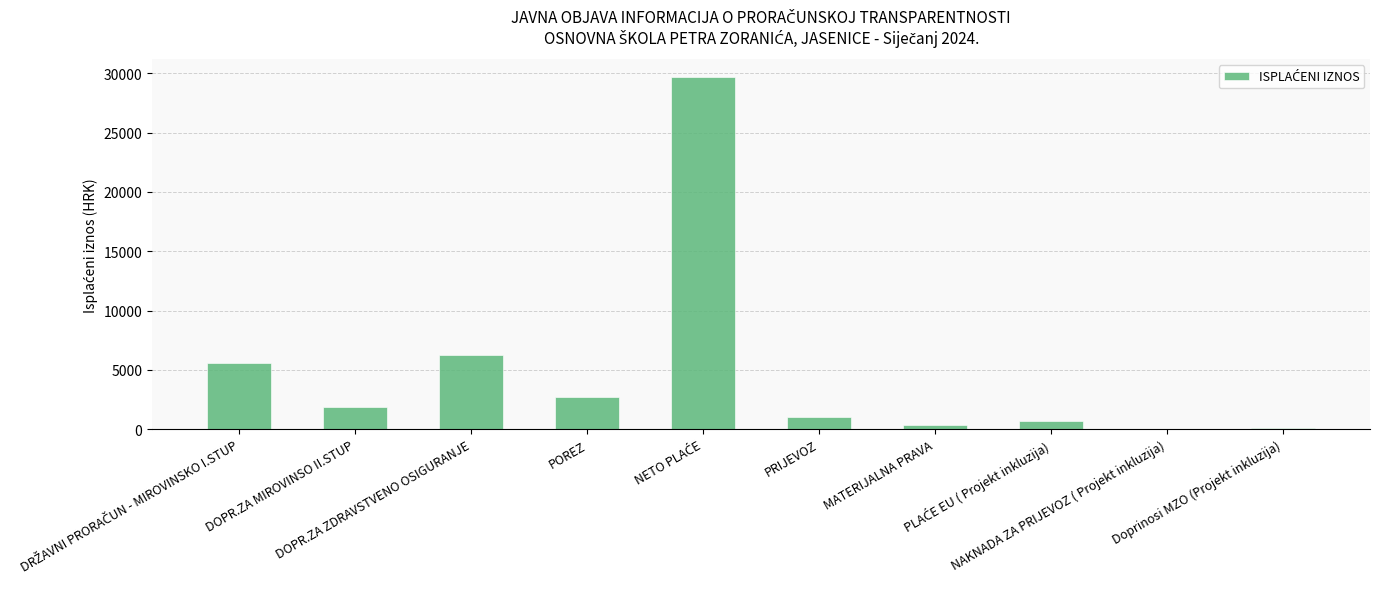

What is the sum of all values?

48377.5